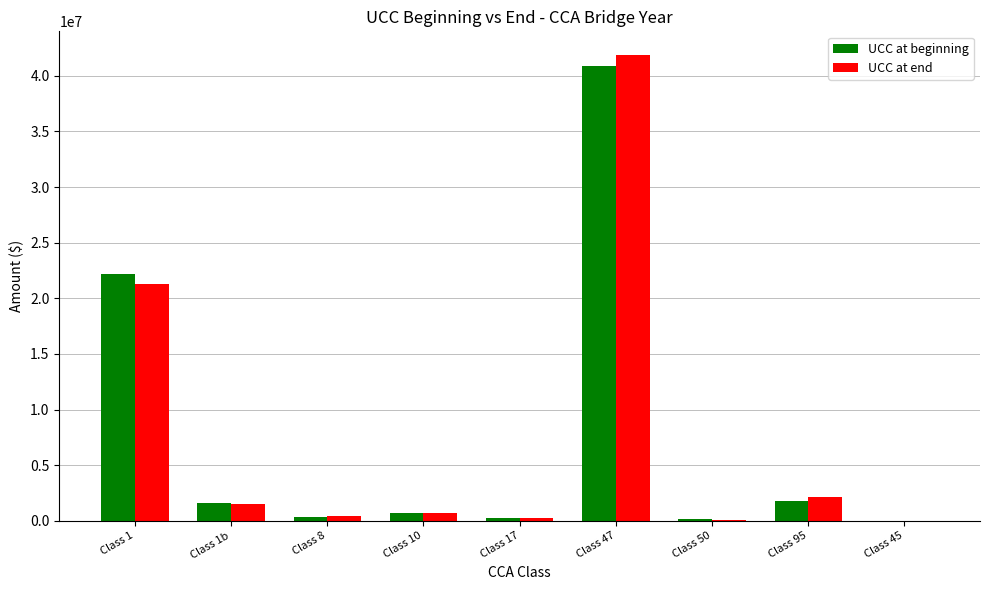

At which label does UCC at beginning first exceed 678024?

Class 1